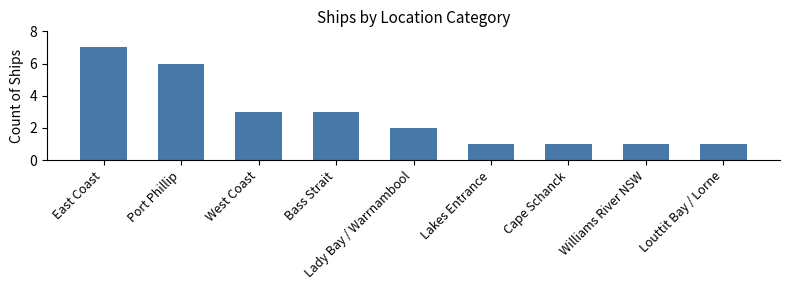

How many series are shown in this chart?

1